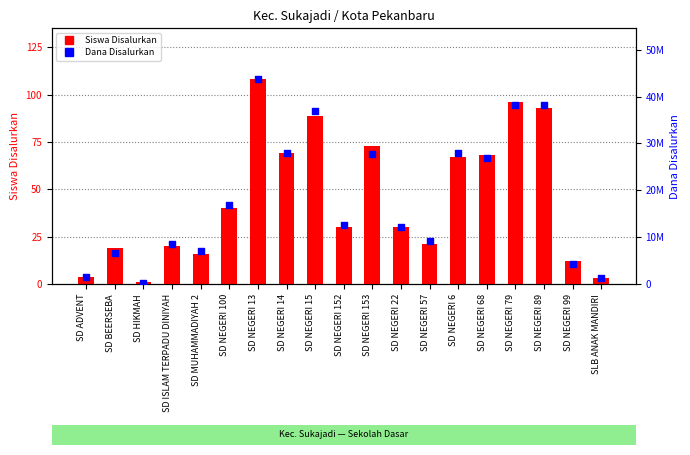

Which series contains the lowest Y value?

Siswa Disalurkan